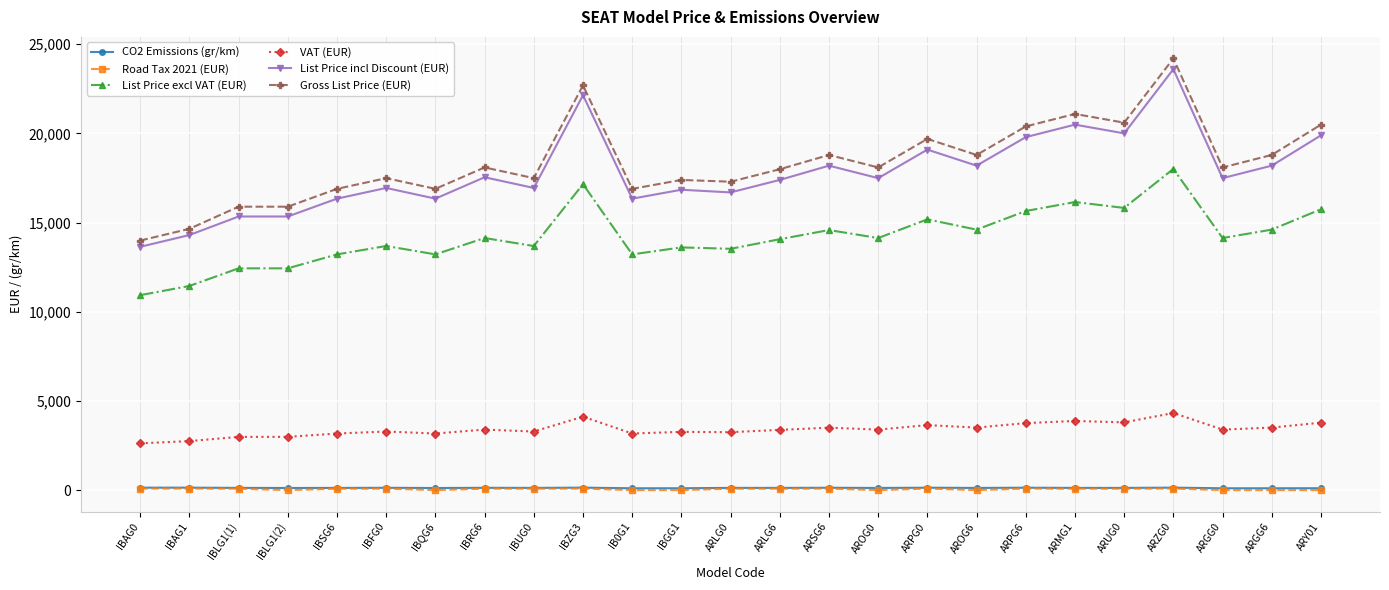

Which series changed the most between IBGG1 and ARLG6?

Gross List Price (EUR)